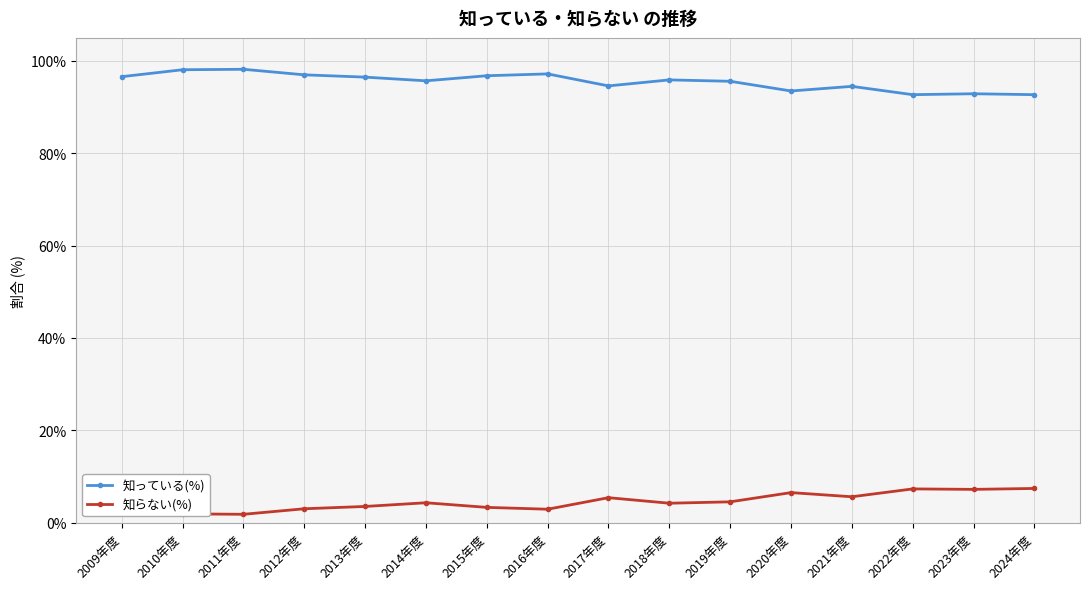

What is the label of the 14th point from the right?

2011年度